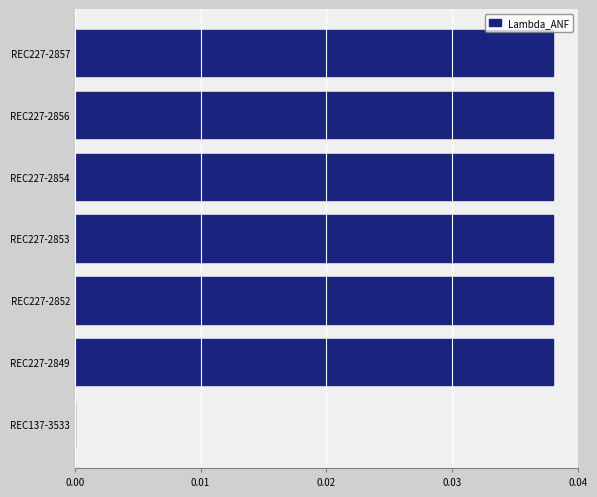

True or false: the data shows 0.0 at REC137-3533.

True